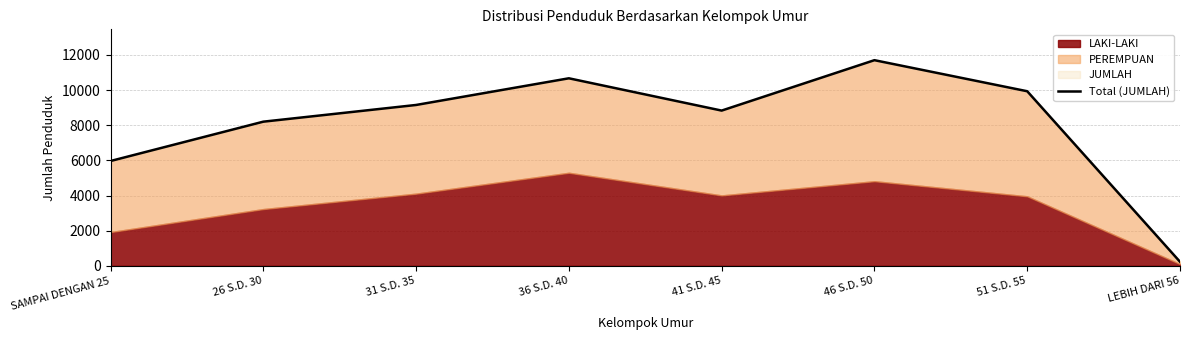

The chart shows a value of 2445 at 36 S.D. 40. True or false?

False